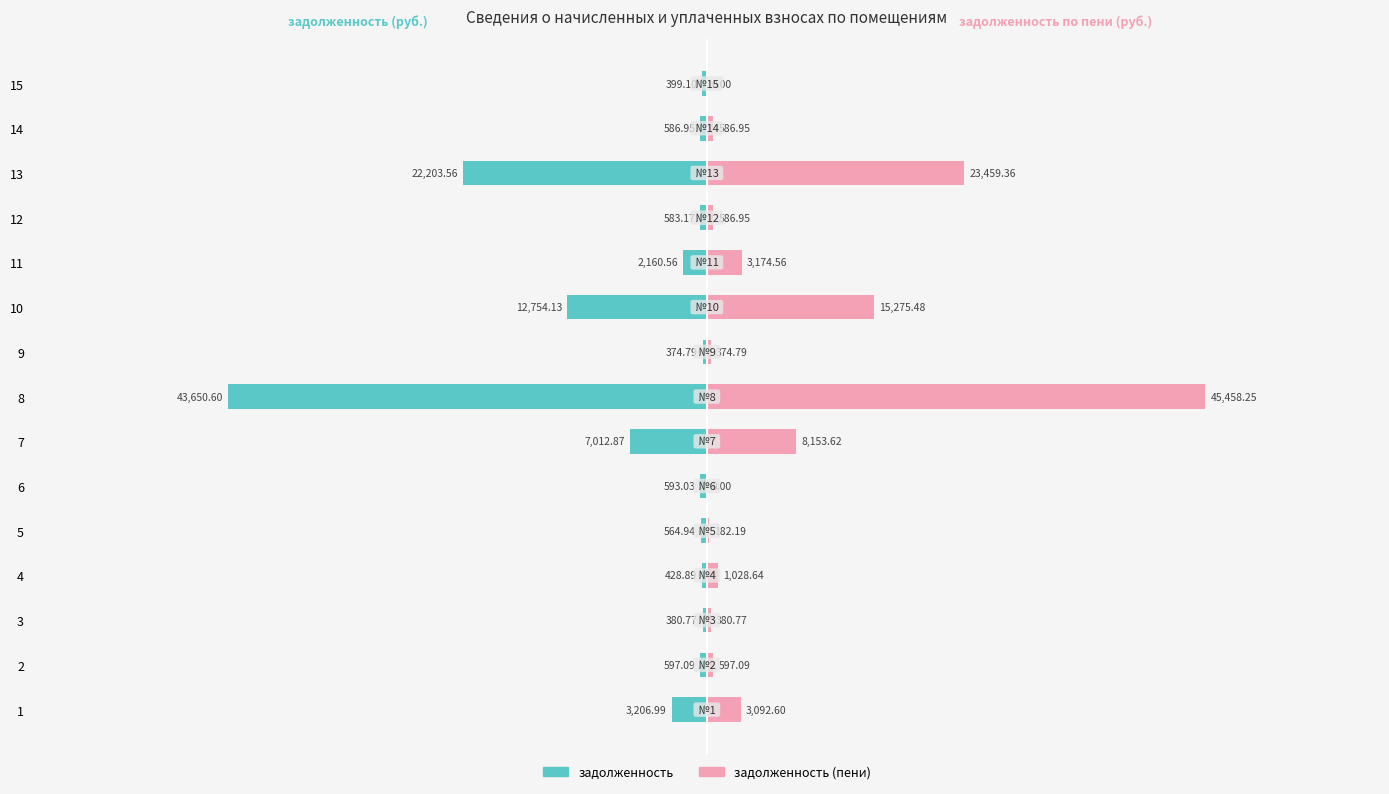

What is the difference between the highest and lowest values at 7?

15166.5